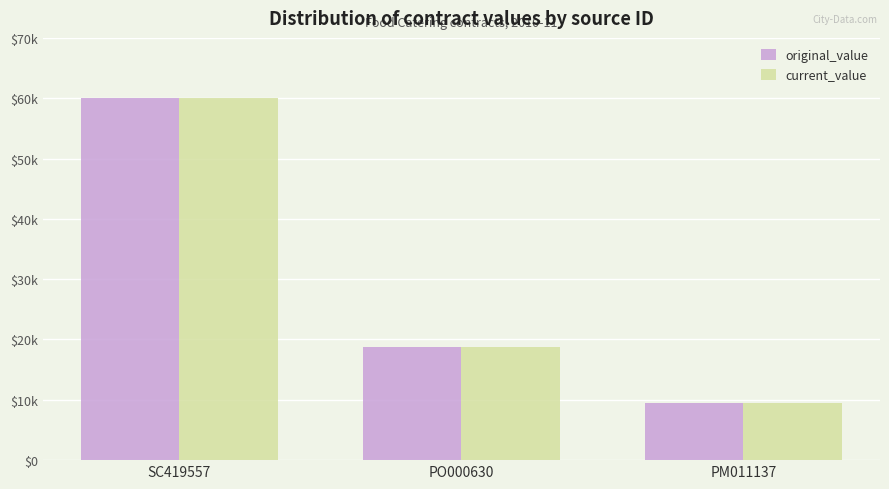

What are all the series names shown in the legend?

original_value, current_value